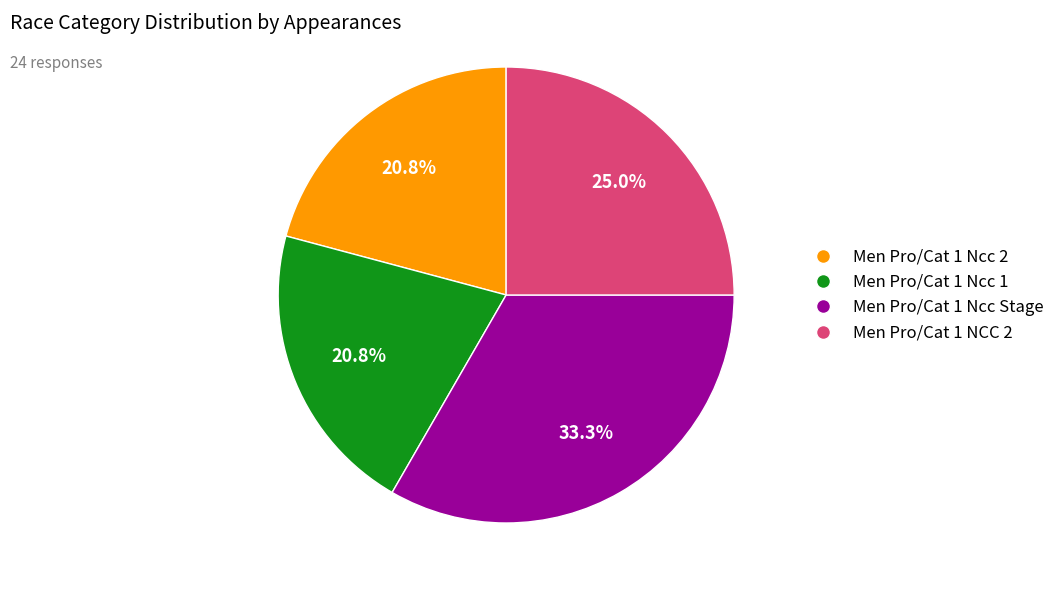

How much of the chart is everything except Men Pro/Cat 1 Ncc 2?

79.2%